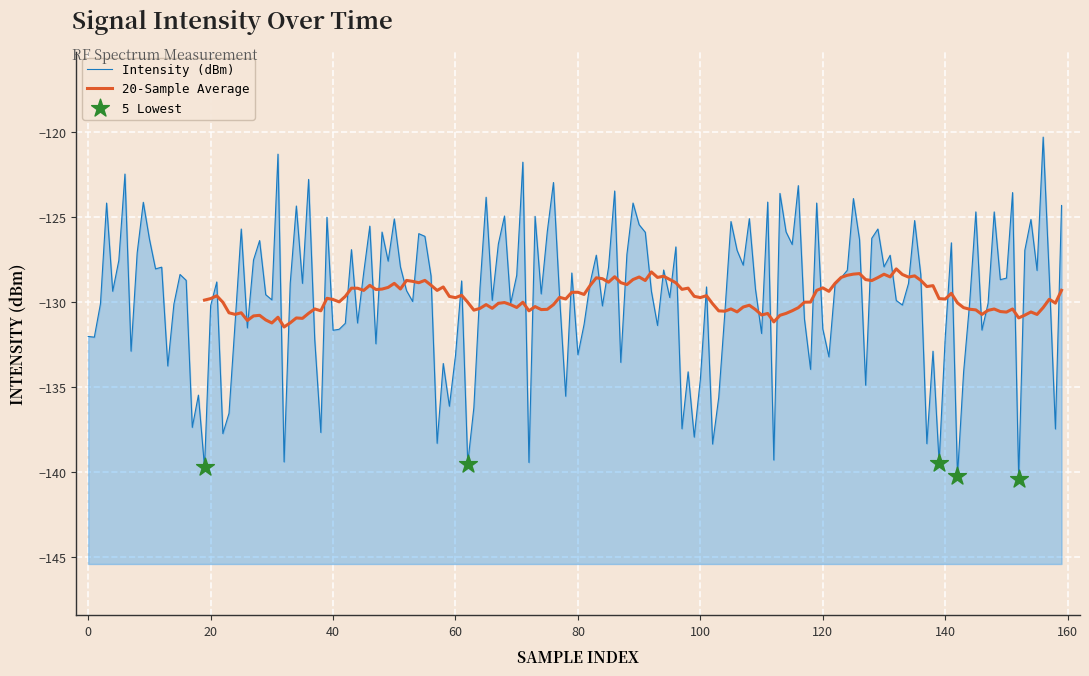

What is the change in value from 10 to 38?

-10.1